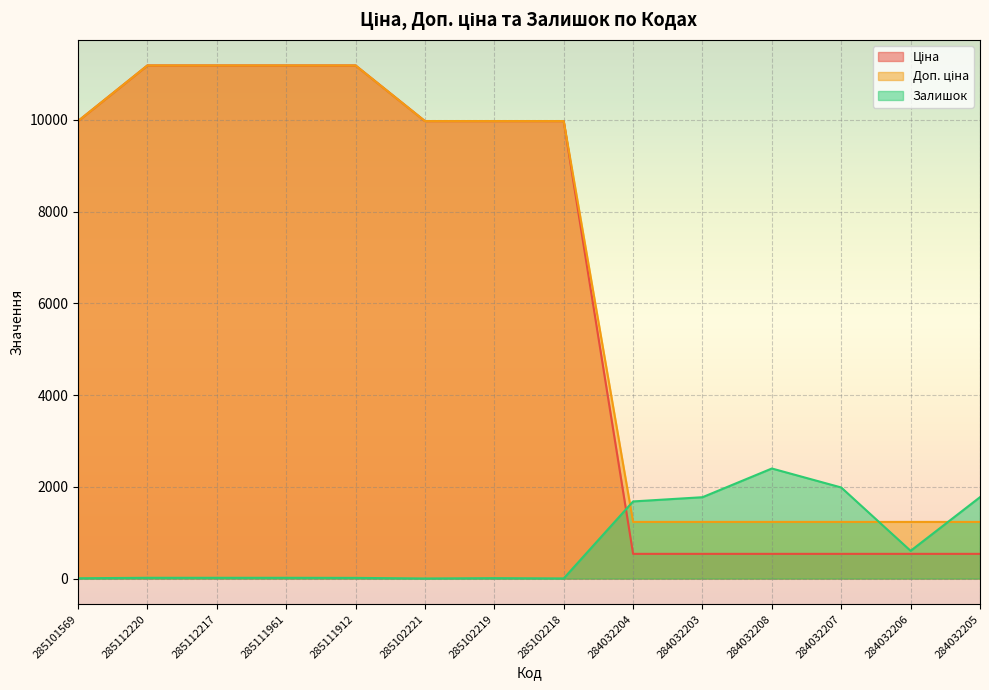

How many intersections are there between Доп. ціна and Залишок?

3